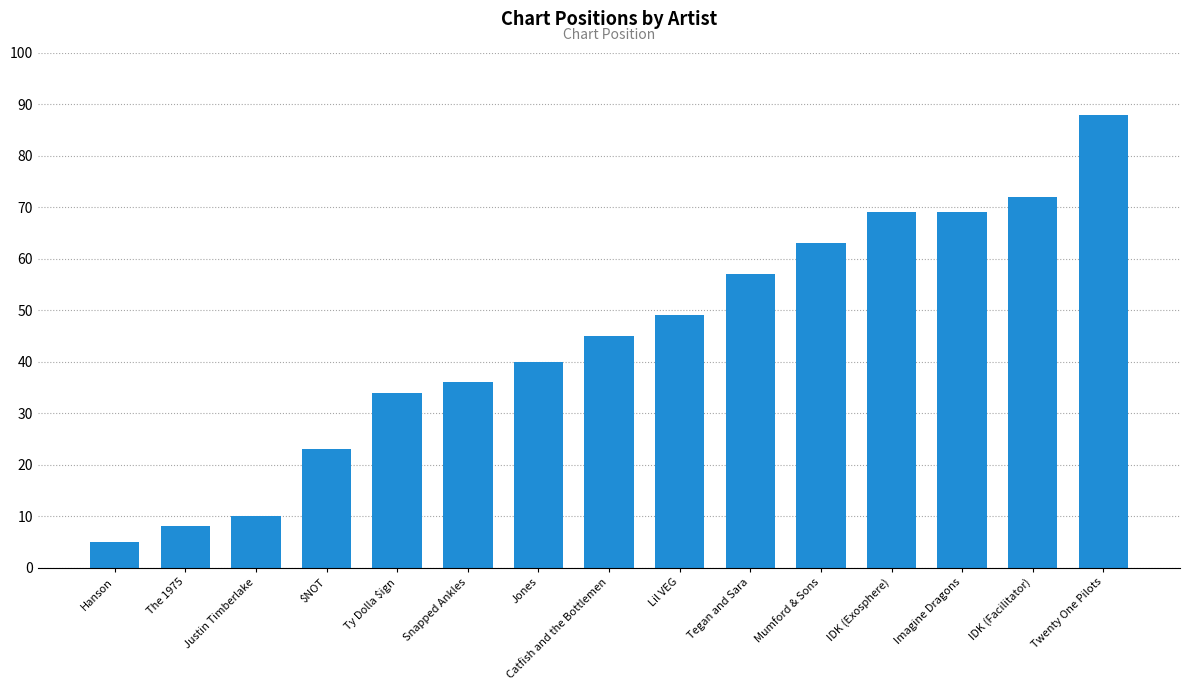

What is the value of the 11th bar from the left?

63